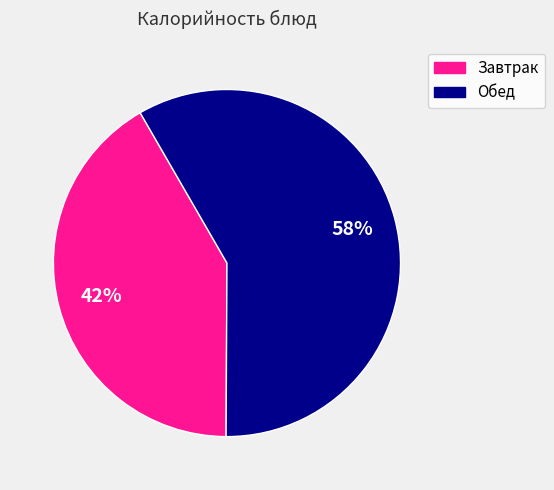

Is there a majority slice in this chart?

Yes